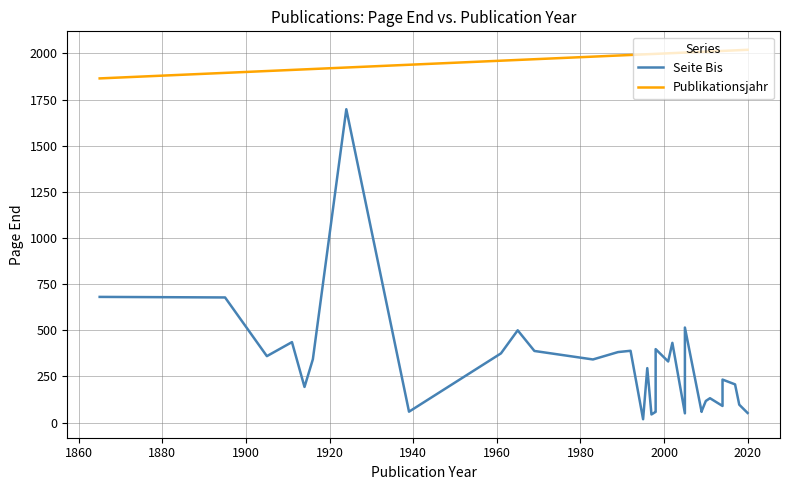

What is the difference between the second highest and second lowest values in the Seite Bis series?

637